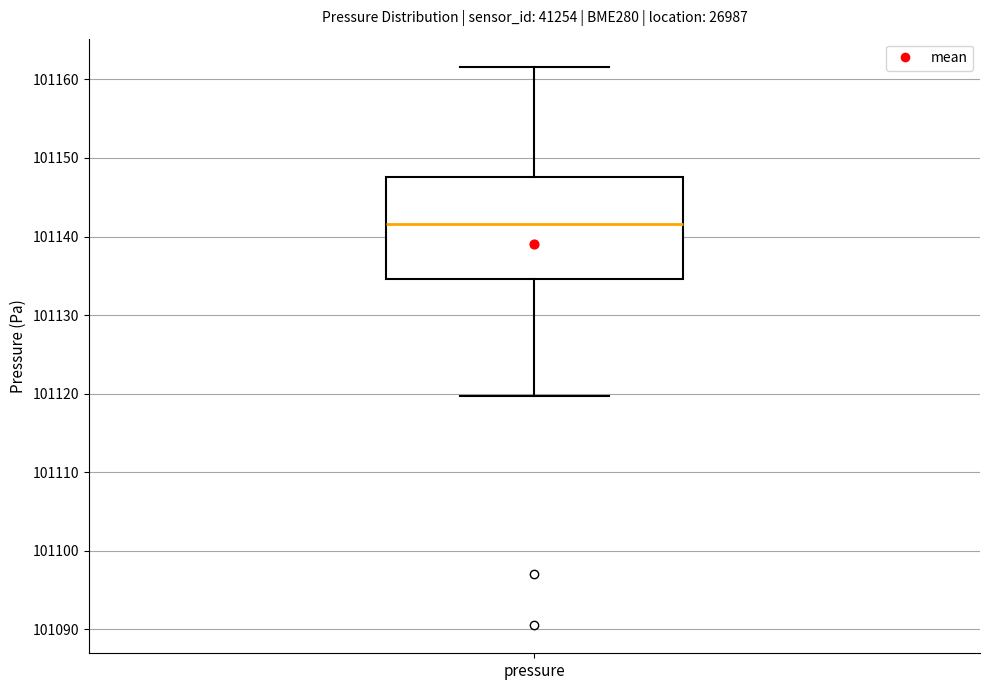

Where is the upper edge of the box for pressure on the y-axis? The values are not printed on the chart, so give them approximately, as read against the axis.

101148